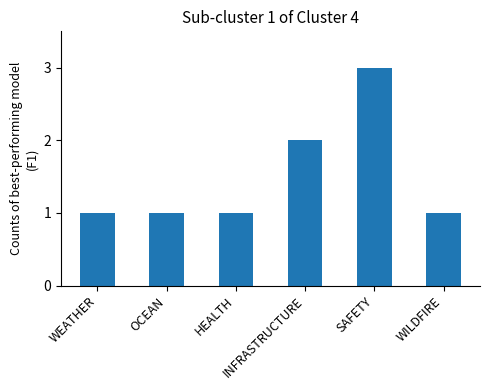

Is it true that the value at HEALTH is 0?

False